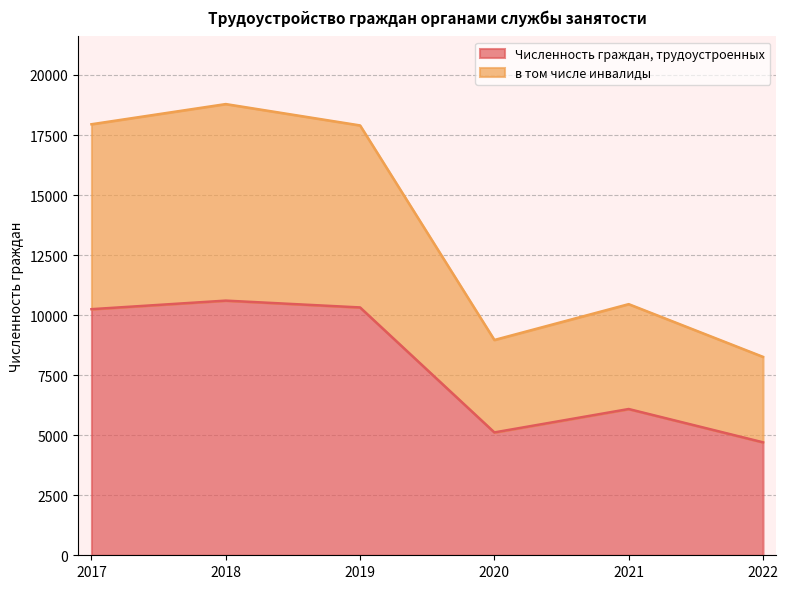

What is the sum of all в том числе инвалиды values?

82319